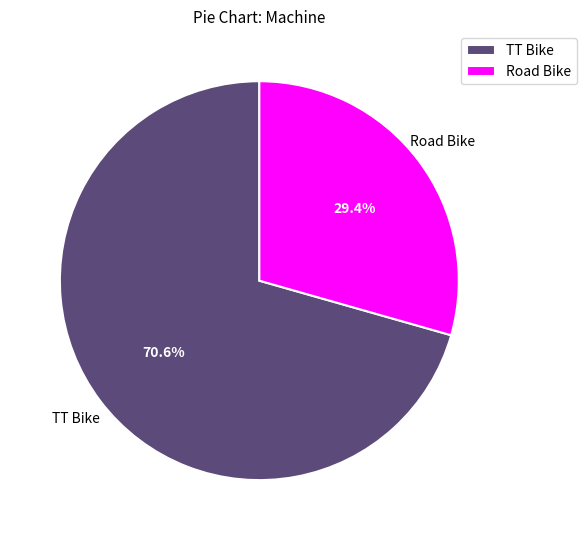

What percentage is the Road Bike slice, to the nearest percent?

29%